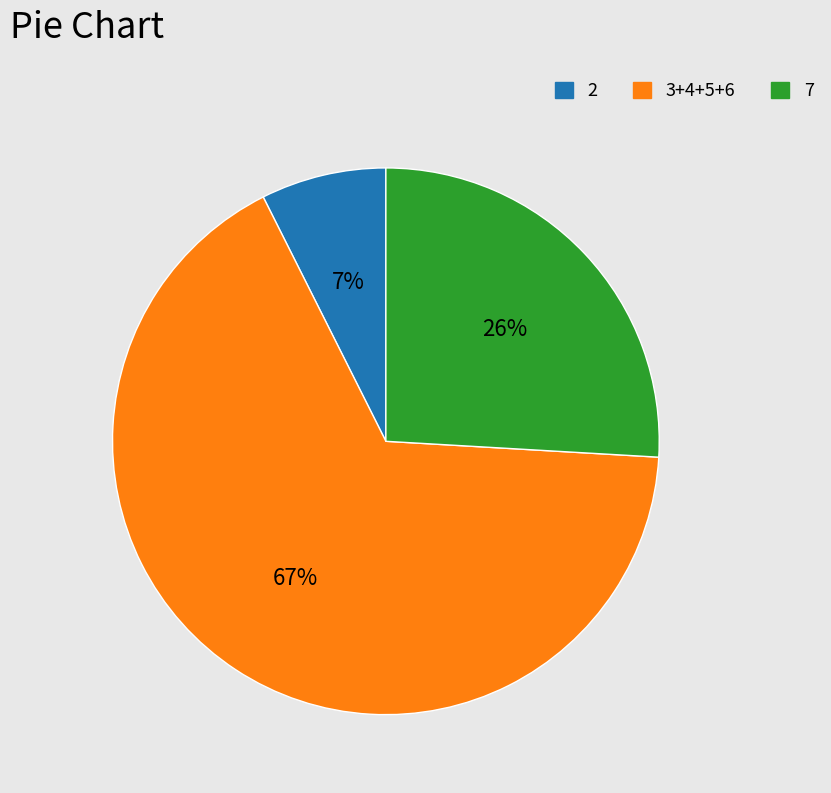

Is it true that 2 is 7% of the pie?

True